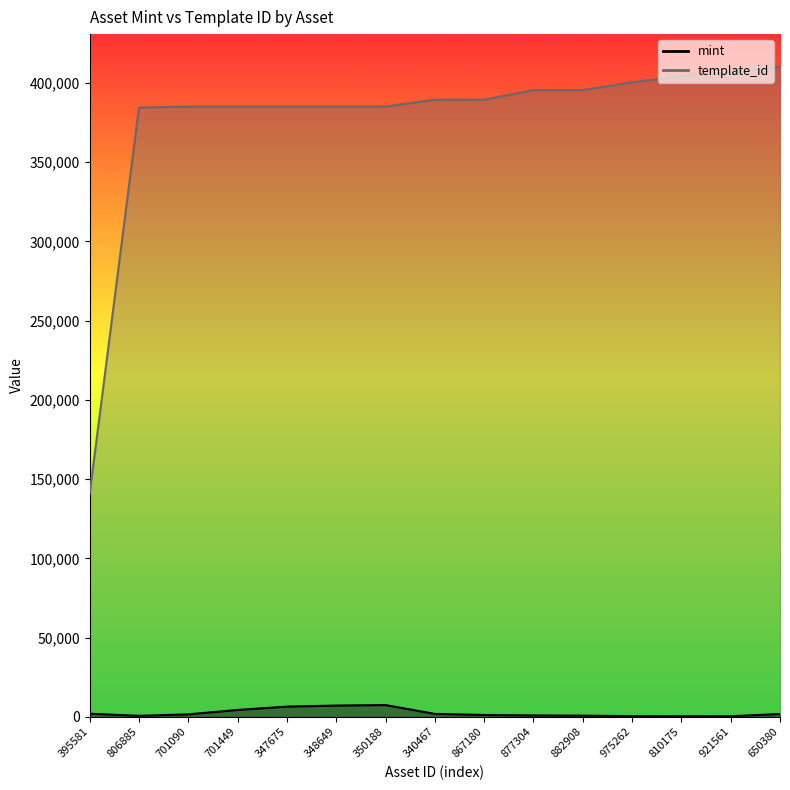

The value of mint at 810175 is 302. True or false?

True